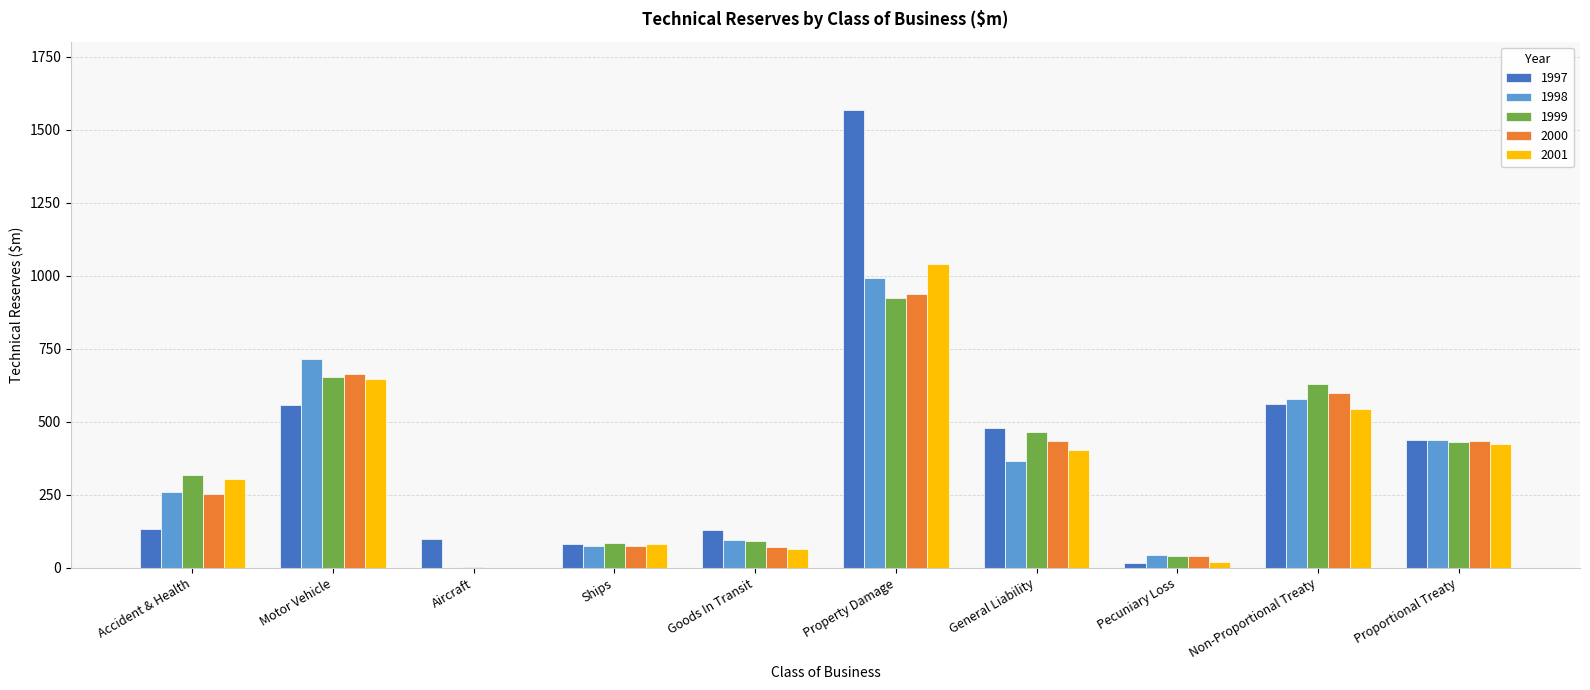

At which label does 2001 reach its peak?

Property Damage